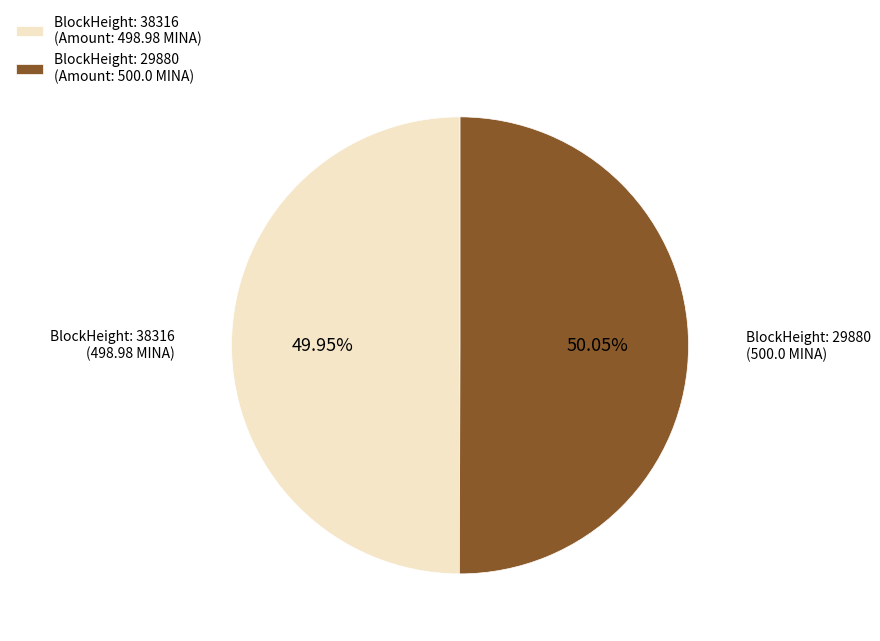

Combined, do BlockHeight: 29880 (Amount: 500.0 MINA) and BlockHeight: 38316 (Amount: 498.98 MINA) account for over 50%?

Yes